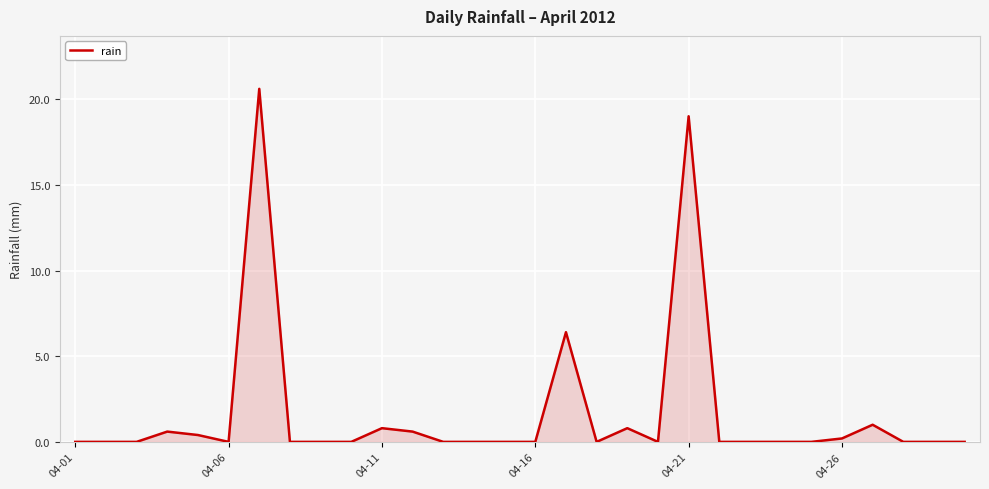

What is the difference between the maximum and minimum values?

20.6